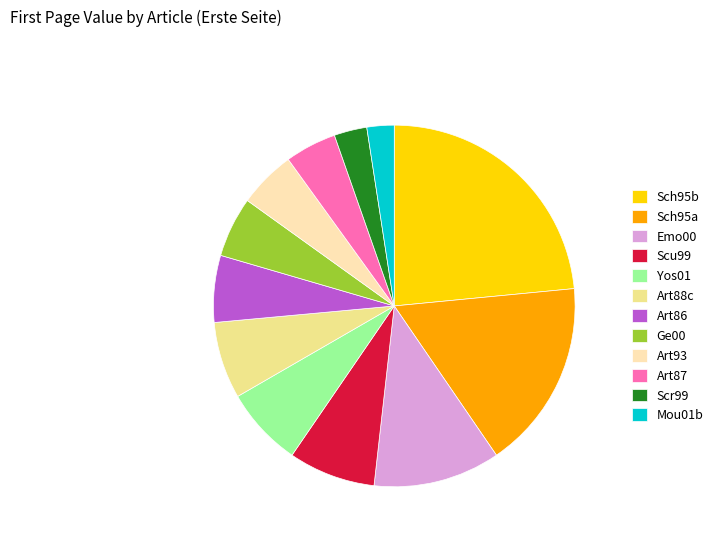

The Art87 slice represents 5% of the pie. True or false?

True